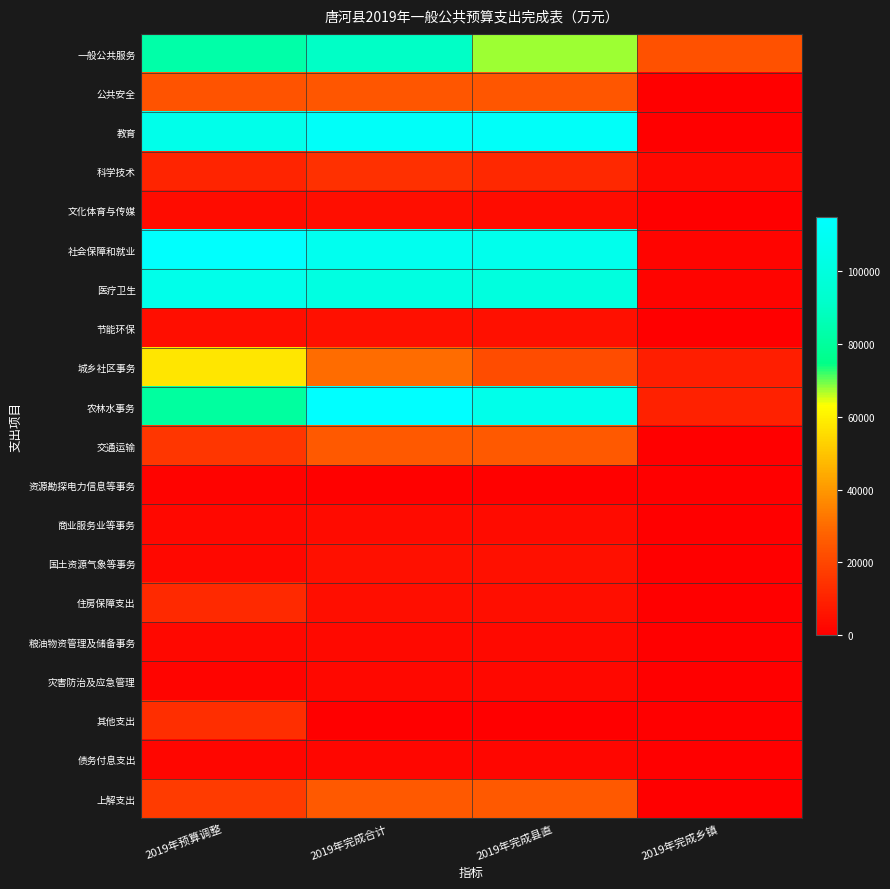

Reading left to right, transcribe all the data shown in this chart.

一般公共服务: 2019年预算调整=82756	2019年完成合计=90507	2019年完成县直=67579	2019年完成乡镇=22928
公共安全: 2019年预算调整=23549	2019年完成合计=24580	2019年完成县直=24580	2019年完成乡镇=0
教育: 2019年预算调整=105287	2019年完成合计=112160	2019年完成县直=112160	2019年完成乡镇=0
科学技术: 2019年预算调整=10617	2019年完成合计=13707	2019年完成县直=11321	2019年完成乡镇=2386
文化体育与传媒: 2019年预算调整=3989	2019年完成合计=4138	2019年完成县直=3736	2019年完成乡镇=402
社会保障和就业: 2019年预算调整=113656	2019年完成合计=107696	2019年完成县直=106007	2019年完成乡镇=1689
医疗卫生: 2019年预算调整=105377	2019年完成合计=101108	2019年完成县直=99718	2019年完成乡镇=1390
节能环保: 2019年预算调整=4437	2019年完成合计=4780	2019年完成县直=4780	2019年完成乡镇=0
城乡社区事务: 2019年预算调整=57567	2019年完成合计=30169	2019年完成县直=21614	2019年完成乡镇=8555
农林水事务: 2019年预算调整=80405	2019年完成合计=114918	2019年完成县直=105387	2019年完成乡镇=9531
交通运输: 2019年预算调整=15421	2019年完成合计=25544	2019年完成县直=25544	2019年完成乡镇=0
资源勘探电力信息等事务: 2019年预算调整=1300	2019年完成合计=698	2019年完成县直=698	2019年完成乡镇=0
商业服务业等事务: 2019年预算调整=2559	2019年完成合计=3263	2019年完成县直=3263	2019年完成乡镇=0
国土资源气象等事务: 2019年预算调整=2580	2019年完成合计=4528	2019年完成县直=4528	2019年完成乡镇=0
住房保障支出: 2019年预算调整=11823	2019年完成合计=4469	2019年完成县直=4469	2019年完成乡镇=0
粮油物资管理及储备事务: 2019年预算调整=2376	2019年完成合计=3070	2019年完成县直=3070	2019年完成乡镇=0
灾害防治及应急管理: 2019年预算调整=1433	2019年完成合计=2369	2019年完成县直=2353	2019年完成乡镇=16
其他支出: 2019年预算调整=13426	2019年完成合计=270	2019年完成县直=254	2019年完成乡镇=16
债务付息支出: 2019年预算调整=2232	2019年完成合计=2232	2019年完成县直=2232	2019年完成乡镇=0
上解支出: 2019年预算调整=17000	2019年完成合计=25263	2019年完成县直=25263	2019年完成乡镇=0